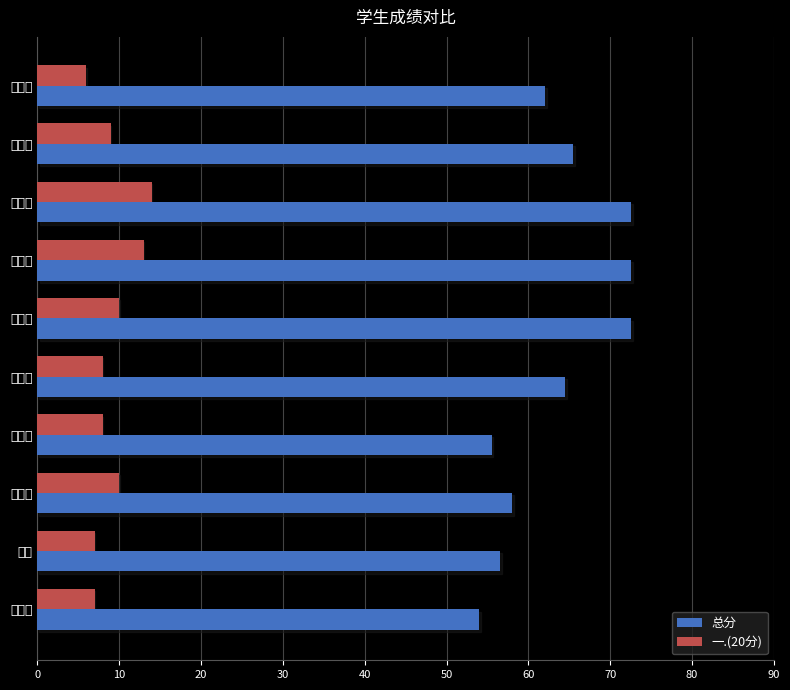

The 总分 series shows 56.5 at 李硕. True or false?

True